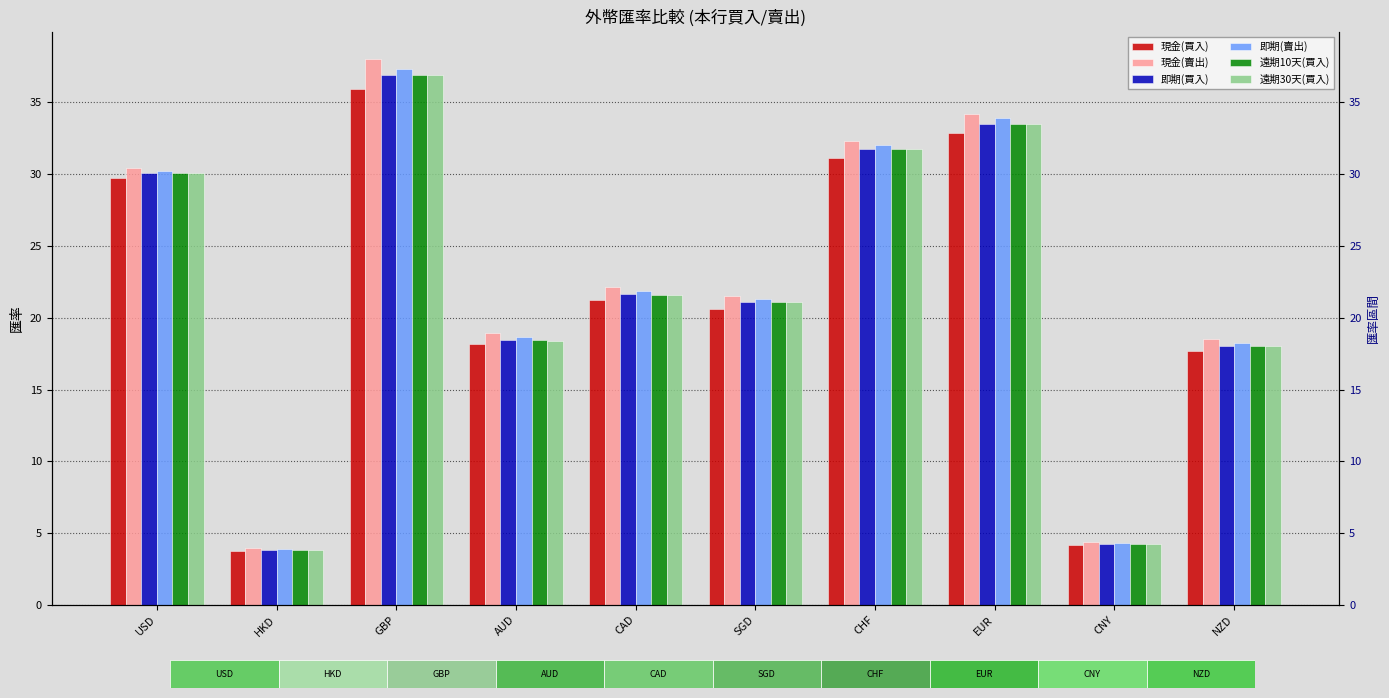

The value of 即期(賣出) at NZD is 30.5. True or false?

False